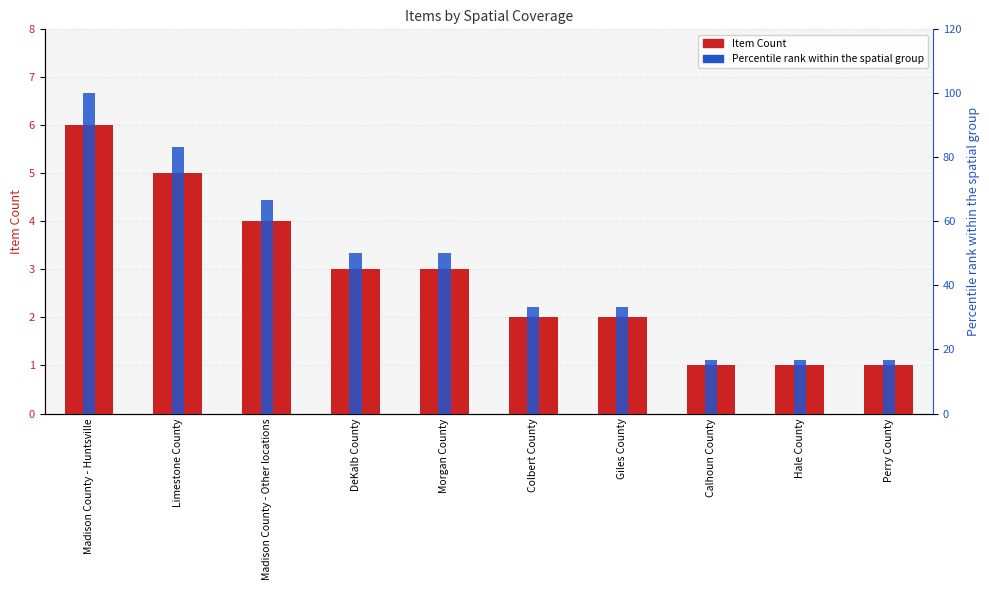

Is it true that Item Count equals 0.9 at Colbert County?

False